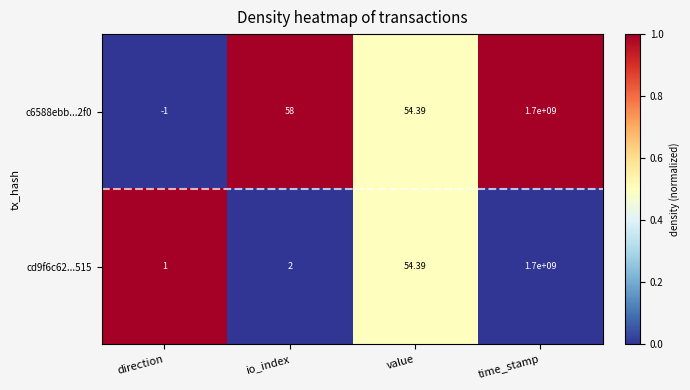

At which label is c6588ebb...2f0 closest to 849999999?

io_index